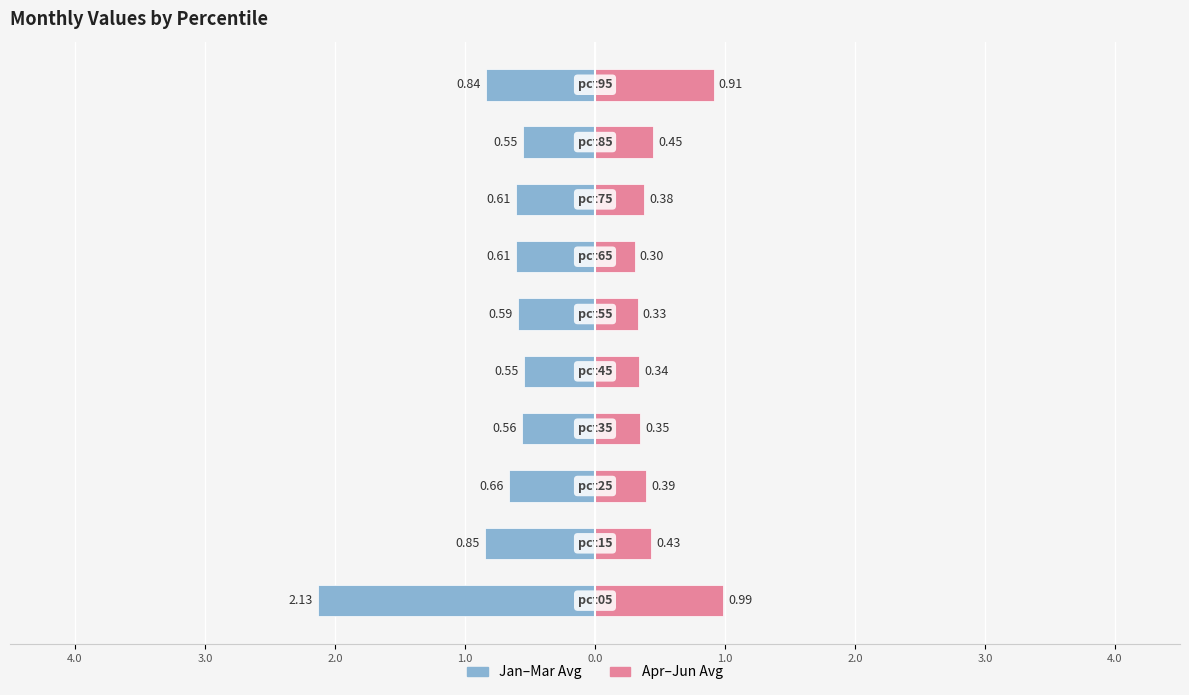

Reading left to right, what are all the values shown in this chart?

Jan-Mar Avg: -2.1	-0.8	-0.7	-0.6	-0.5	-0.6	-0.6	-0.6	-0.6	-0.8
Apr-Jun Avg: 1.0	0.4	0.4	0.3	0.3	0.3	0.3	0.4	0.4	0.9